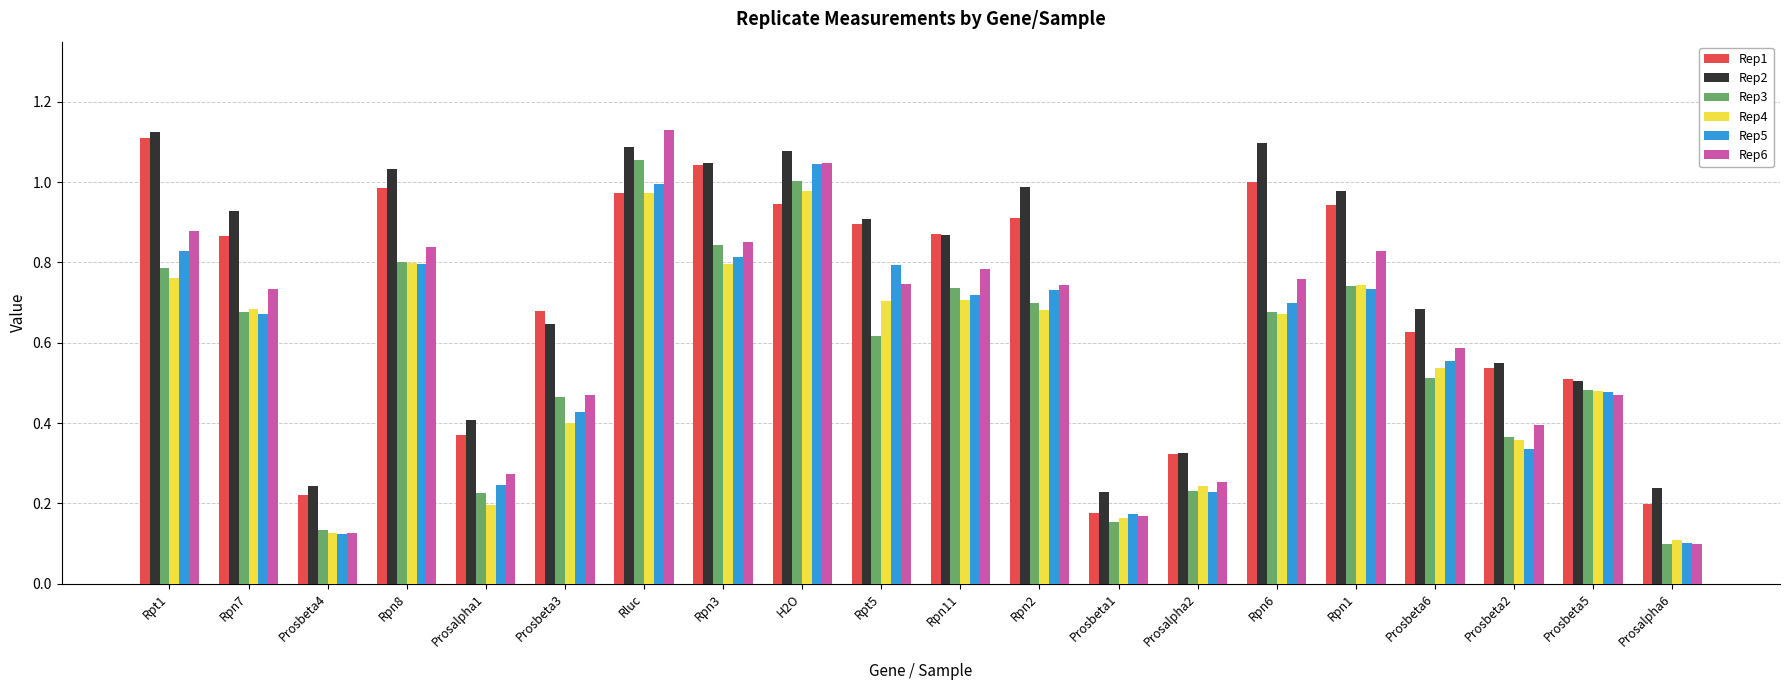

Which category has the highest value in the Rep1 series?

Rpt1